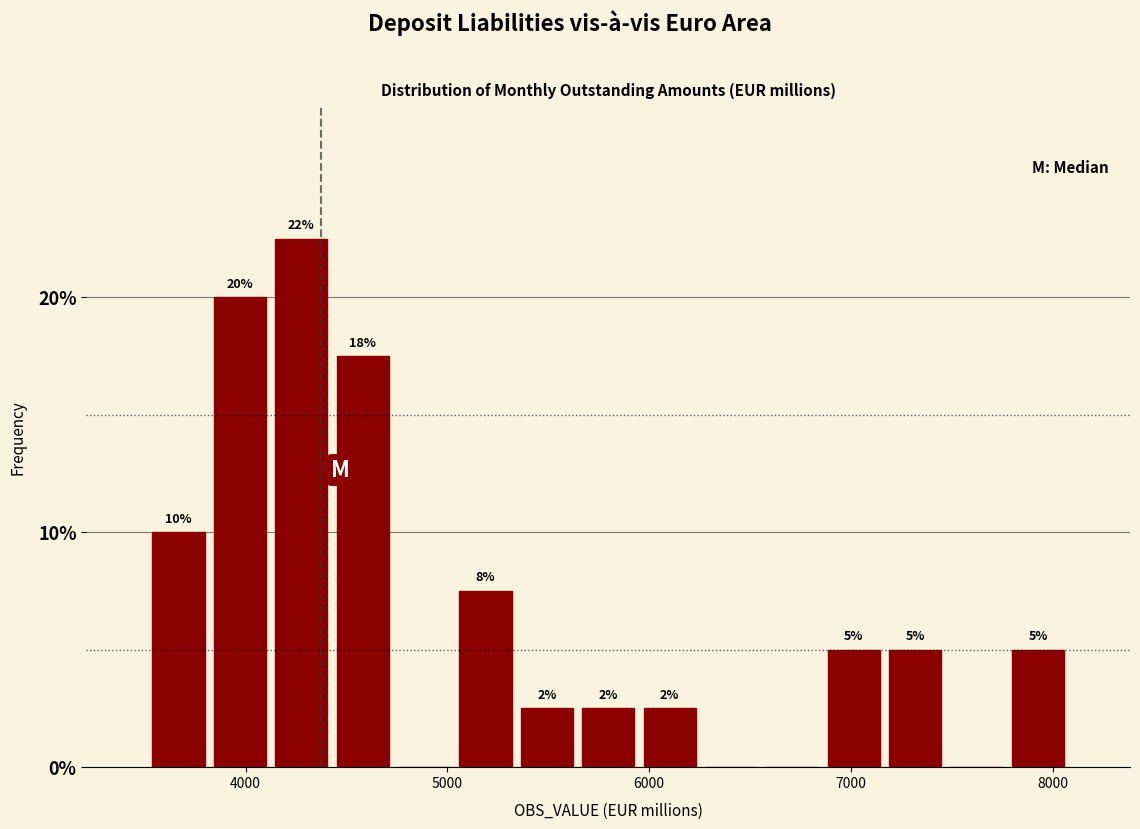

Read against the x-axis, roughly where is the centre of the tallest bar?

4300